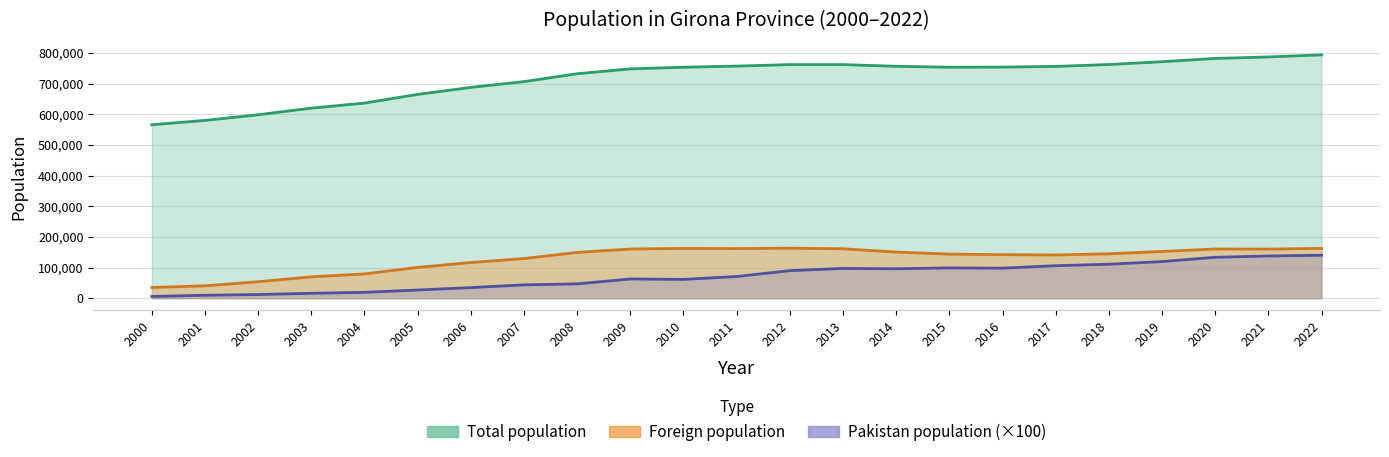

At 2021, list the series in order from smallest to largest.

Pakistan population, Foreign population, Total population